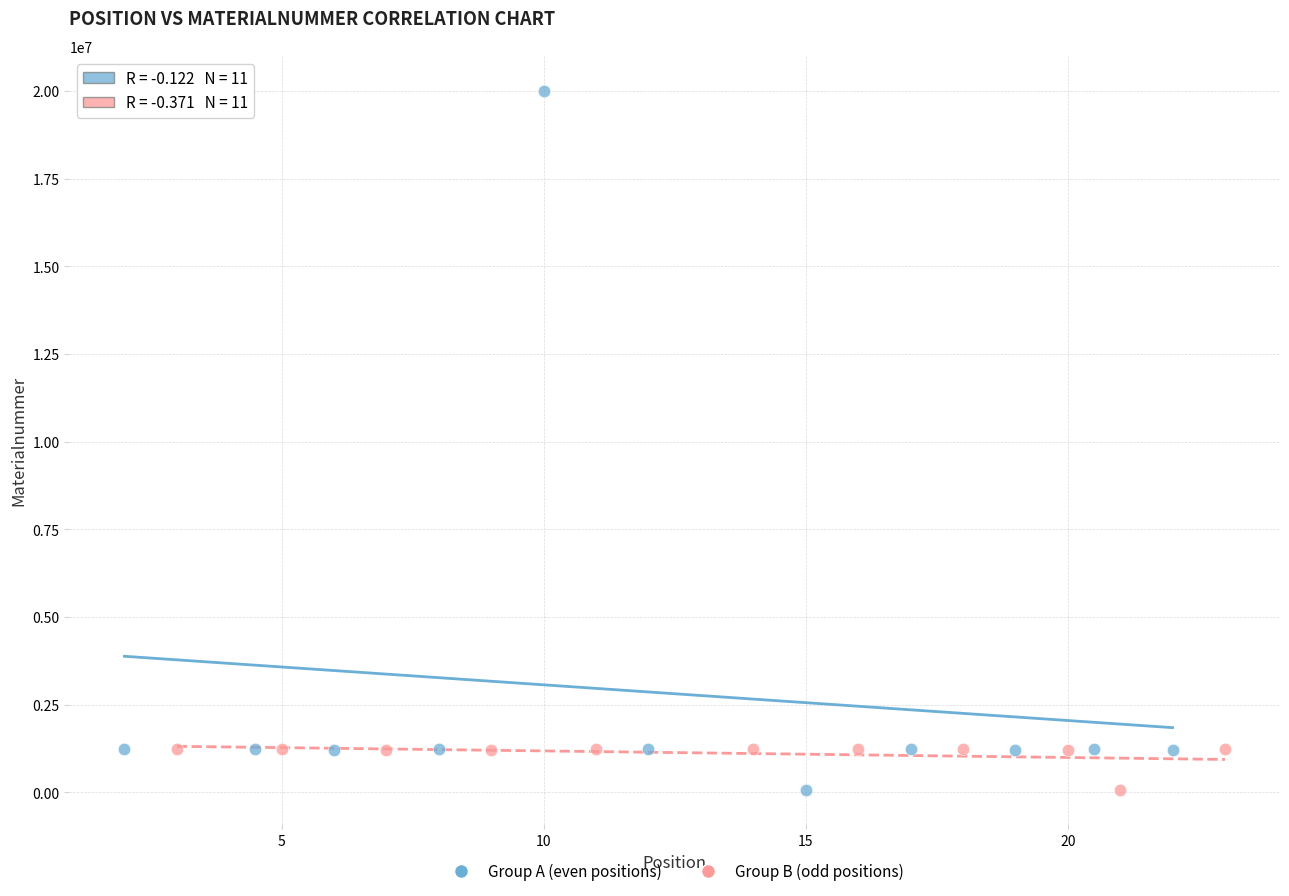

Which series contains the highest Y value?

Group A (even positions)